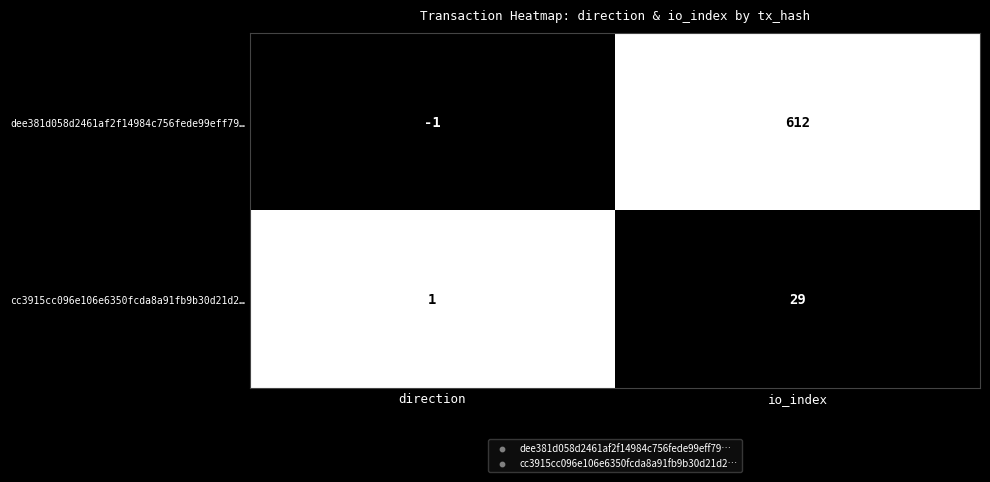

At which category does the chart reach its minimum across all series?

direction